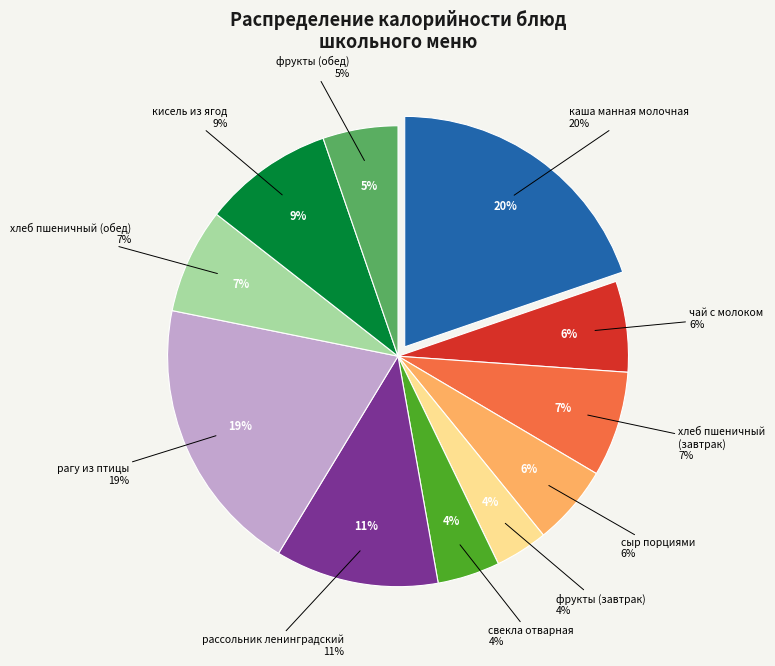

To the nearest percent, what is the combined percentage of каша манная молочная and чай с молоком?

26%